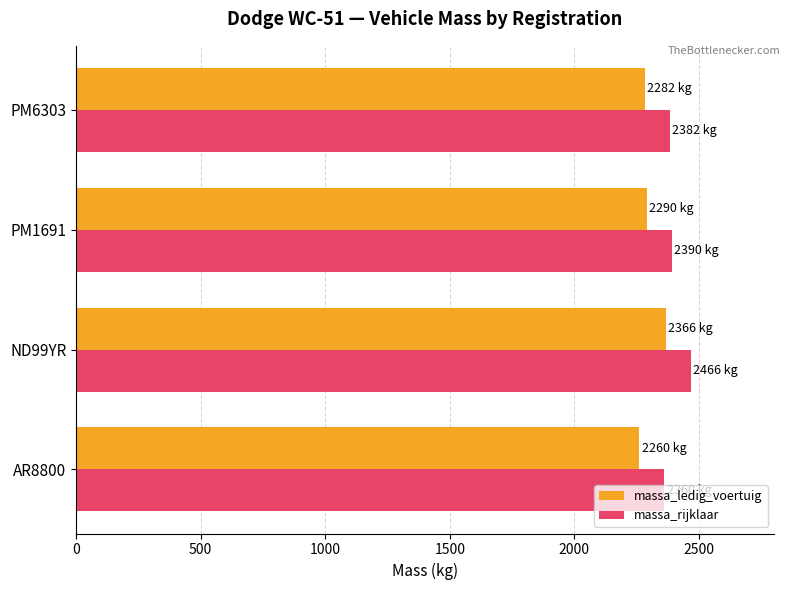

What is the average value of the massa_rijklaar series?

2400